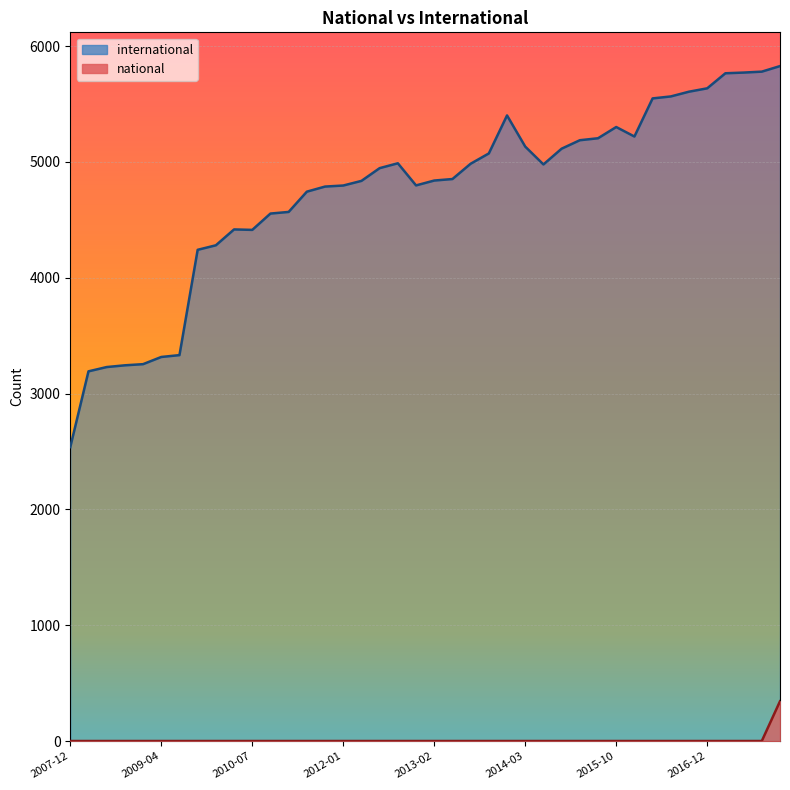

Rank the series by their average value, from highest to lowest.

international, national